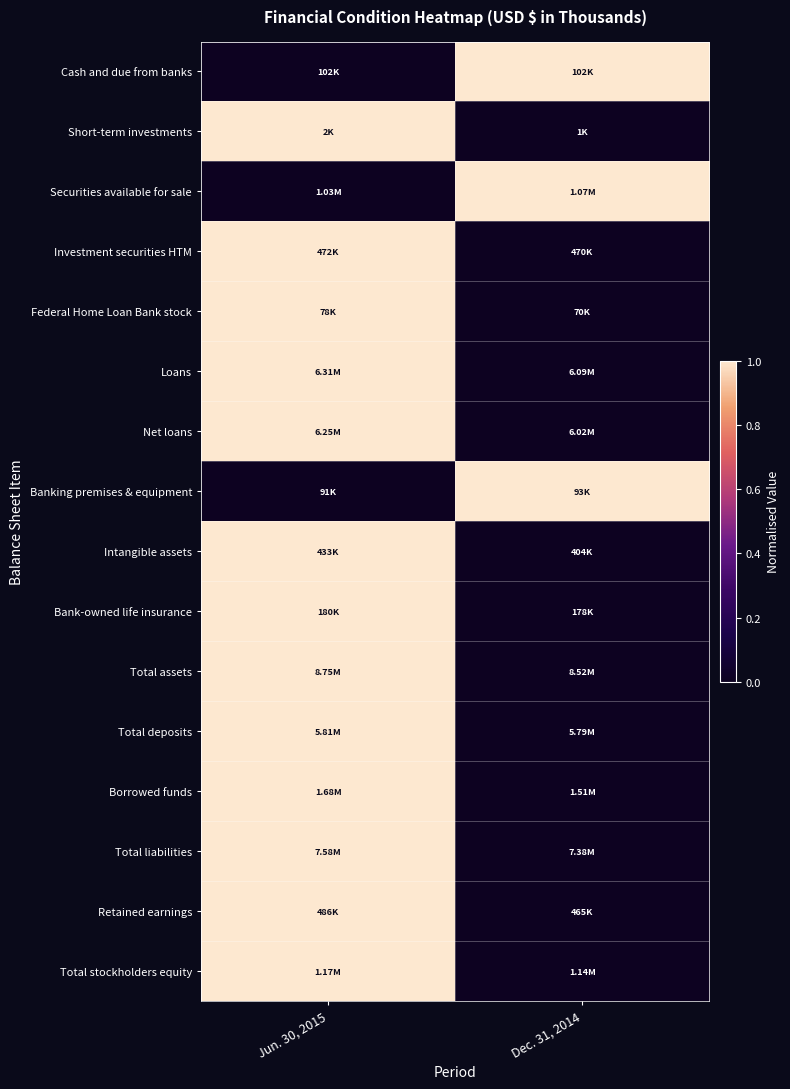

How many series are shown in this chart?

16